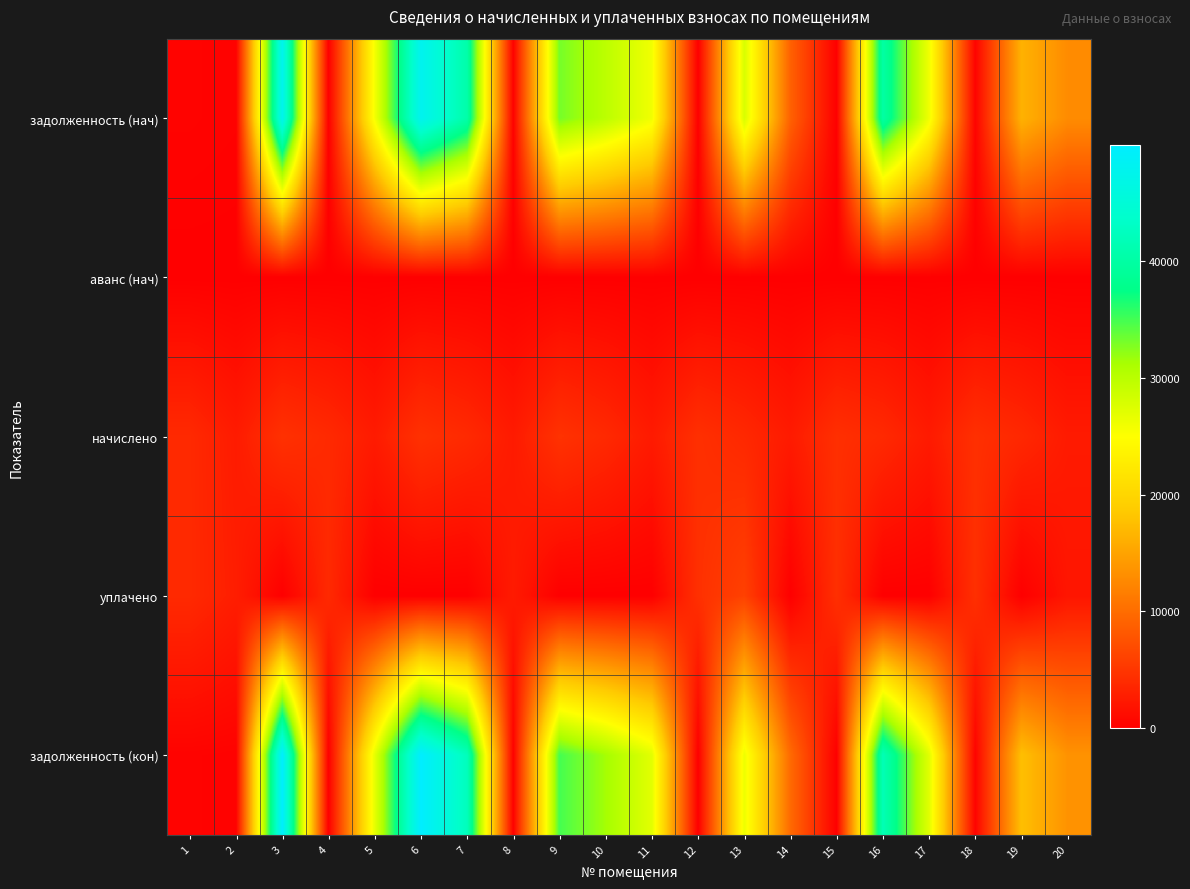

What is the total value across all series at 16?

85593.8